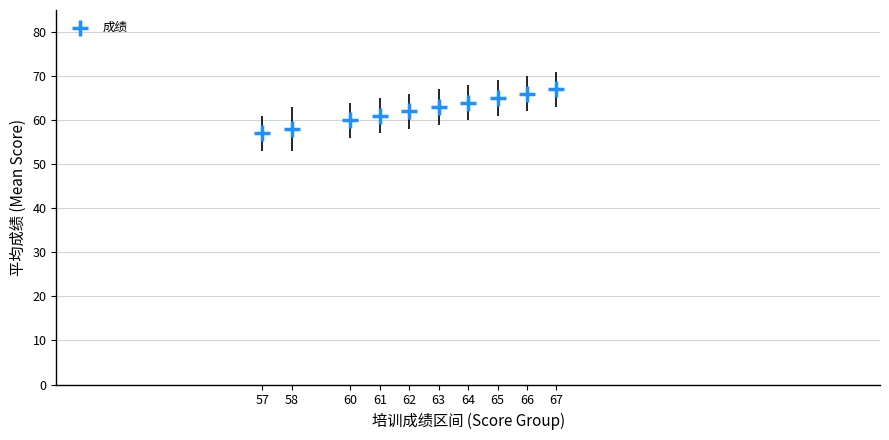

What is the average Y value?

62